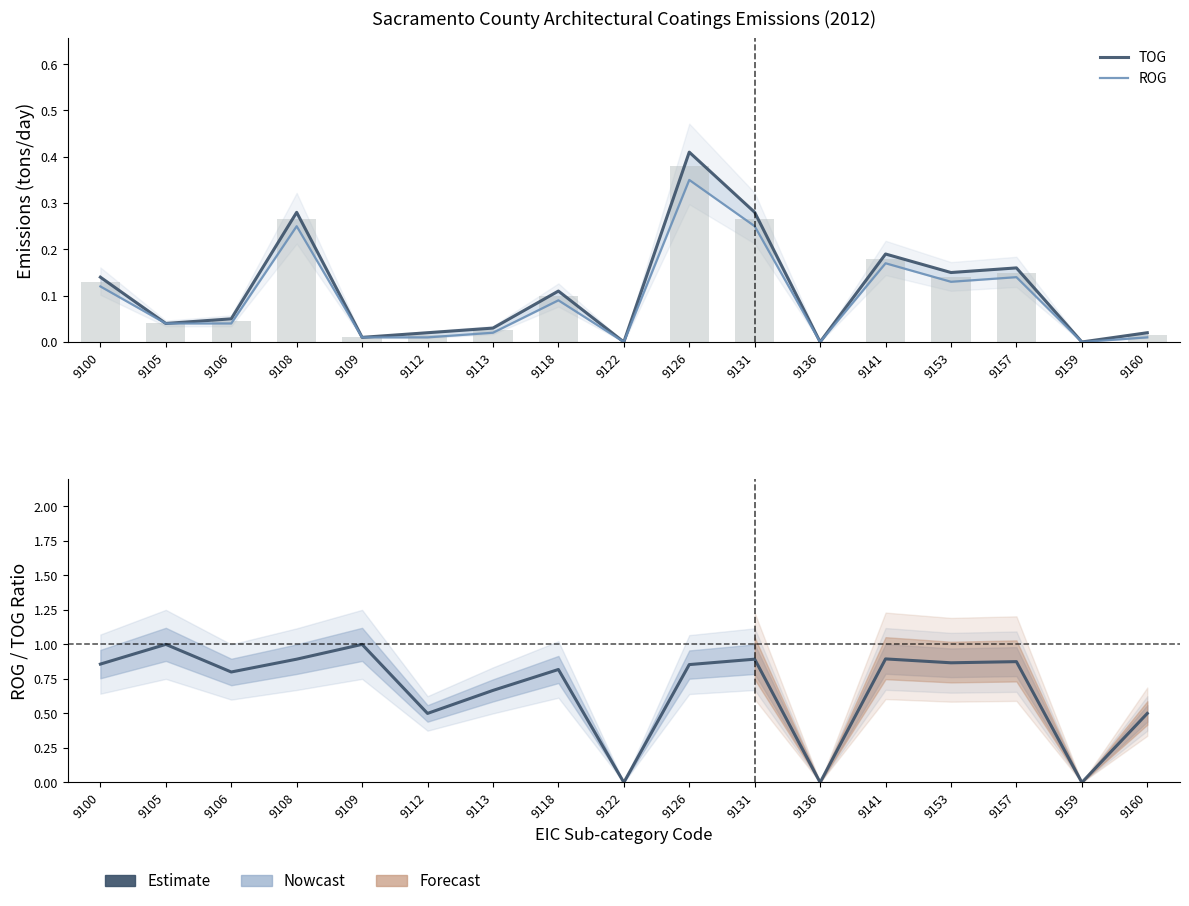

Reading left to right, transcribe all the data shown in this chart.

TOG: 0.1	0.0	0.1	0.3	0.0	0.0	0.0	0.1	0.0	0.4	0.3	0.0	0.2	0.1	0.2	0.0	0.0
ROG: 0.1	0.0	0.0	0.2	0.0	0.0	0.0	0.1	0.0	0.3	0.2	0.0	0.2	0.1	0.1	0.0	0.0
ROG/TOG ratio: 0.9	1.0	0.8	0.9	1.0	0.5	0.7	0.8	0.0	0.9	0.9	0.0	0.9	0.9	0.9	0.0	0.5